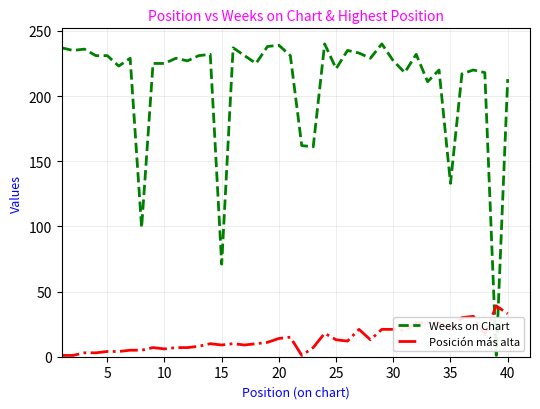

Rank the series by their average value, from highest to lowest.

Weeks on Chart, Posición más alta